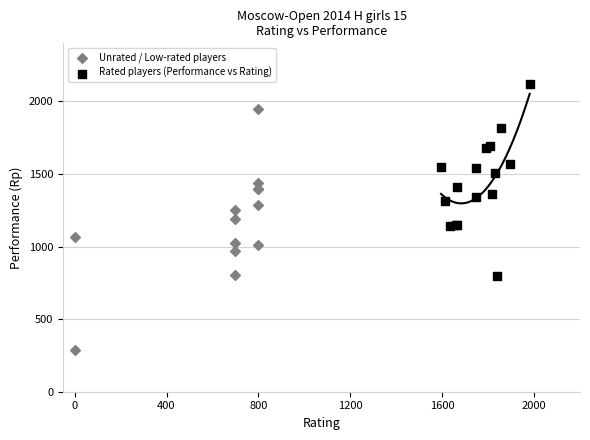

Which series contains the lowest Y value?

Unrated / Low-rated players